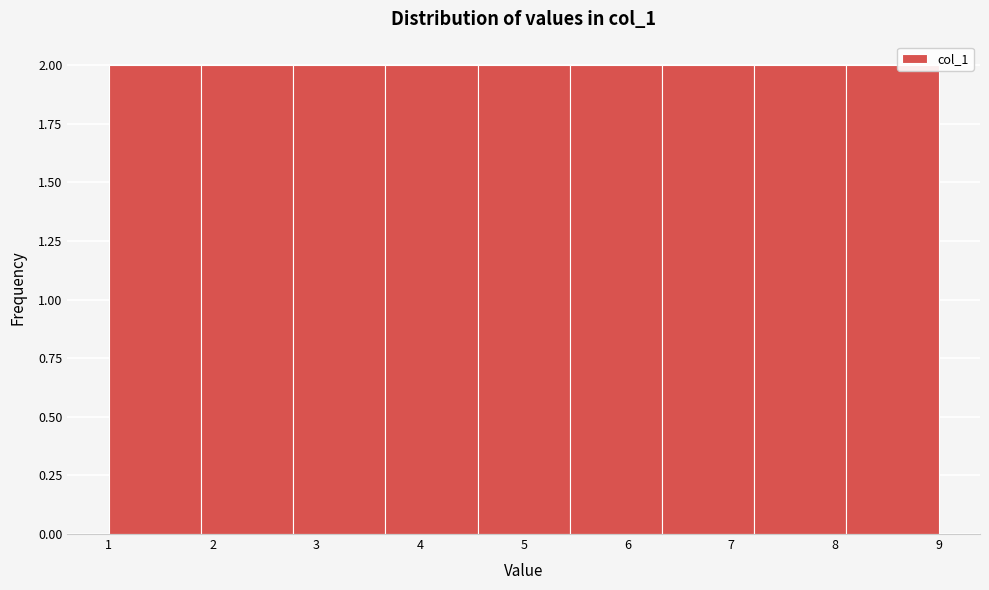

Reading left to right, list every bar in this chart as the range it spans on the x-axis followed by its height. Neither the bar edges nor the heights are printed on the chart, so give them approximately, as read against the axes.

1.0 to 1.9: 2
1.9 to 2.8: 2
2.8 to 3.7: 2
3.7 to 4.6: 2
4.6 to 5.4: 2
5.4 to 6.3: 2
6.3 to 7.2: 2
7.2 to 8.1: 2
8.1 to 9.0: 2